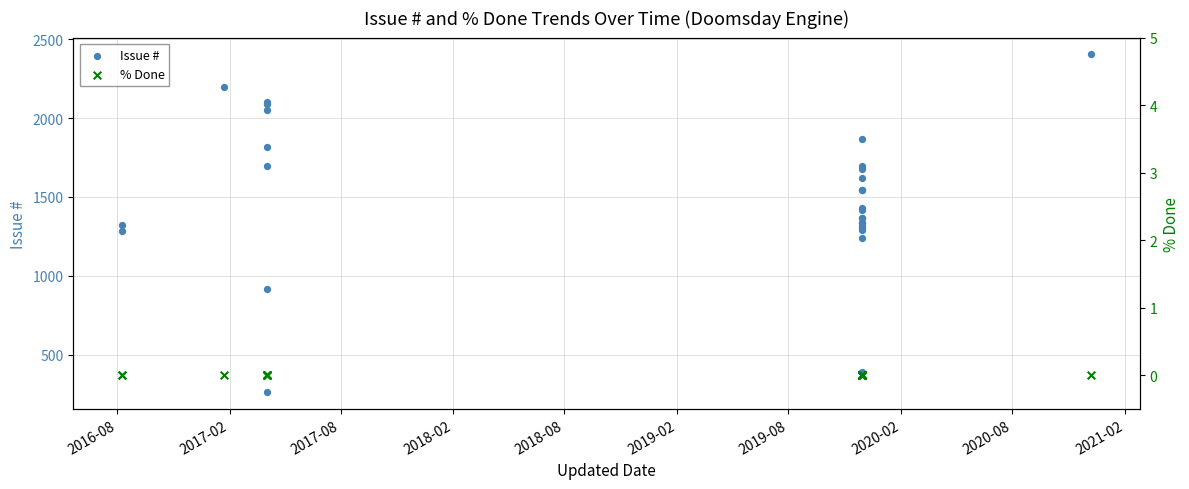

Which series reaches the minimum Y coordinate?

% Done